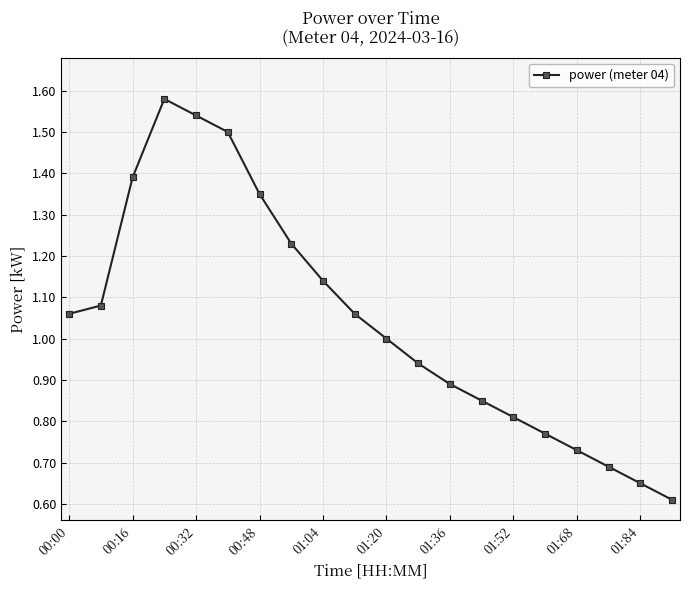

What is the difference between the maximum and minimum values?

1.0